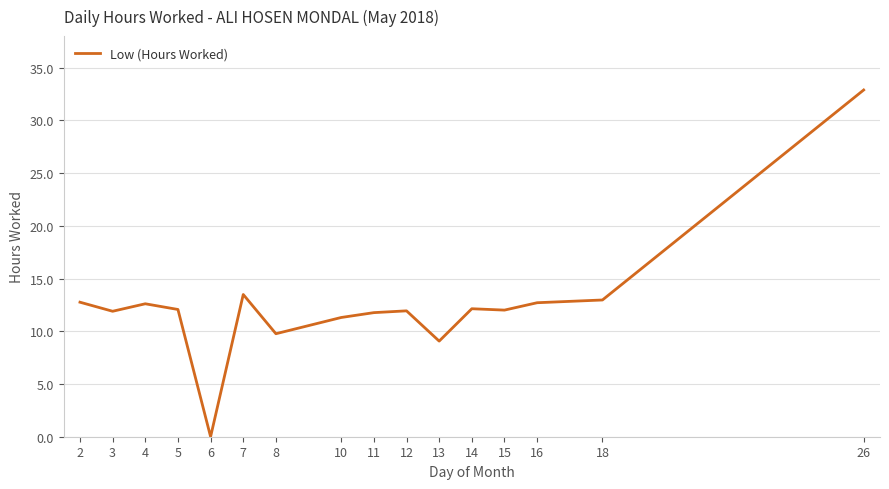

Is it true that the value at 5 is 21.1?

False